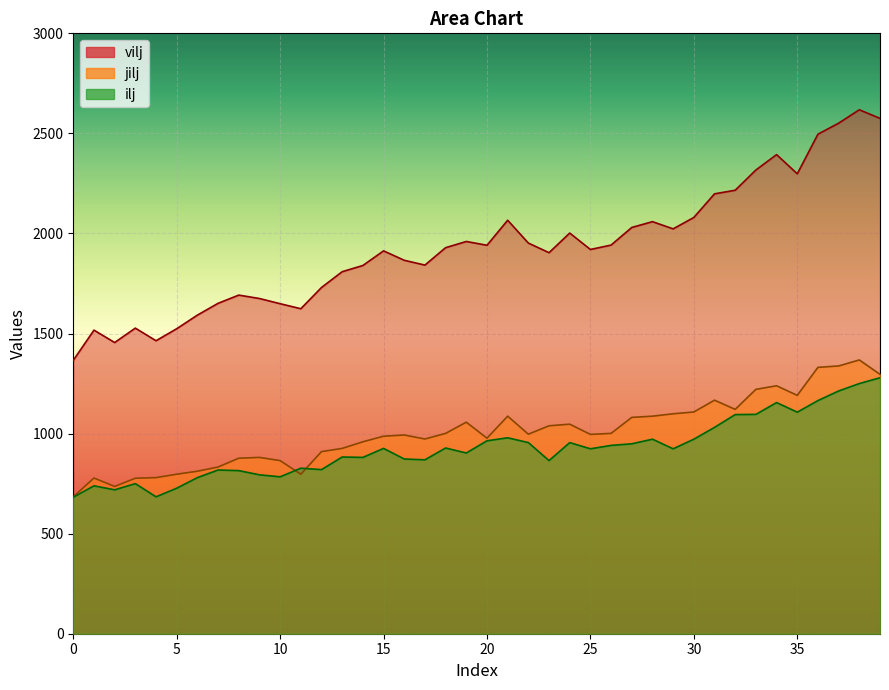

What is the difference between the highest and lowest values at 29?

1099